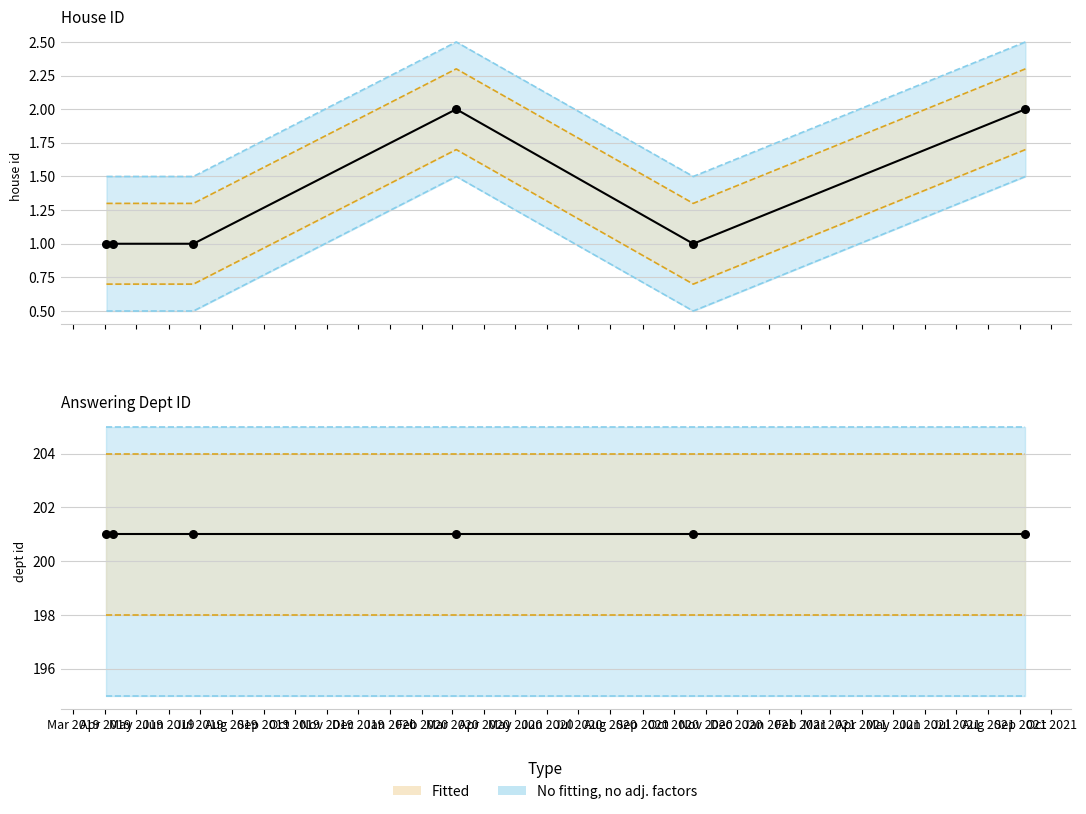

Which series contains the highest Y value?

answering dept id